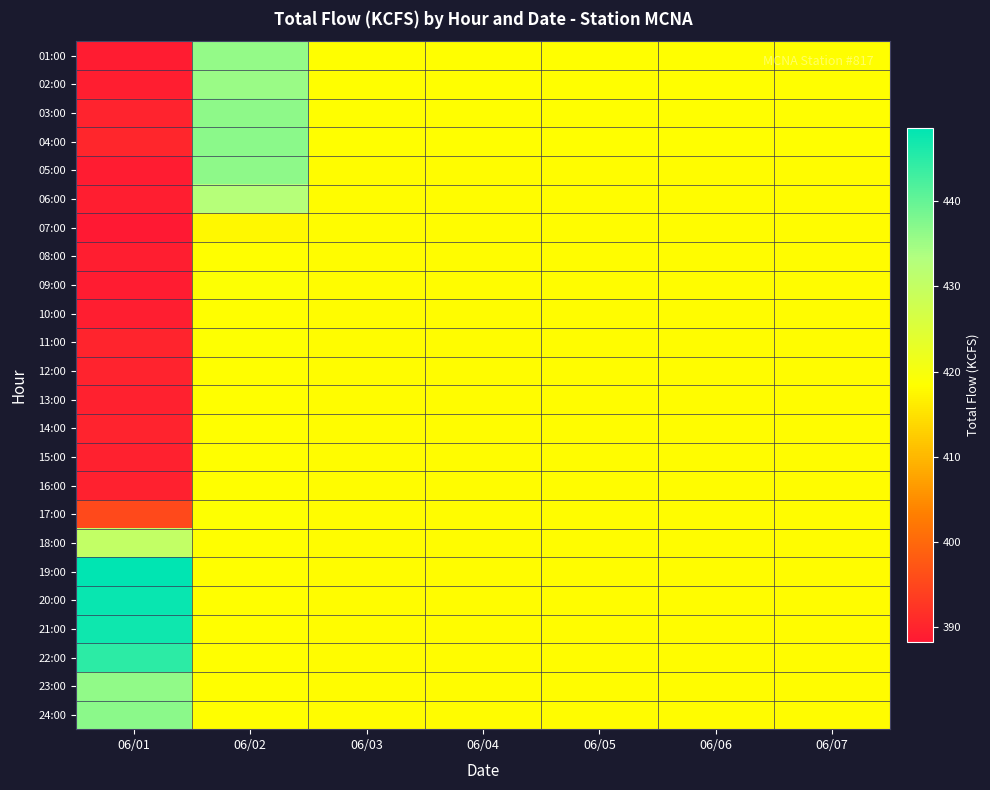

Which series changed the most between 06/01 and 06/03?

19:00